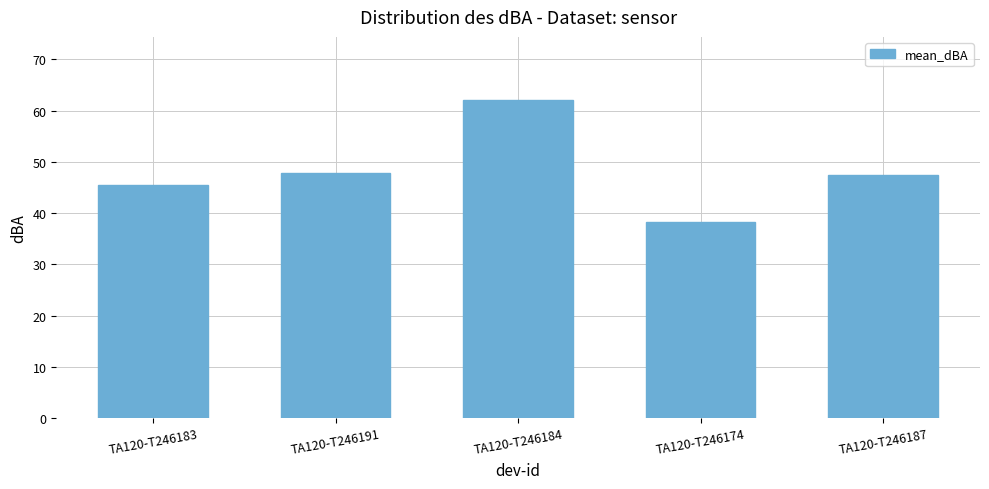

How many bars are there in total?

5